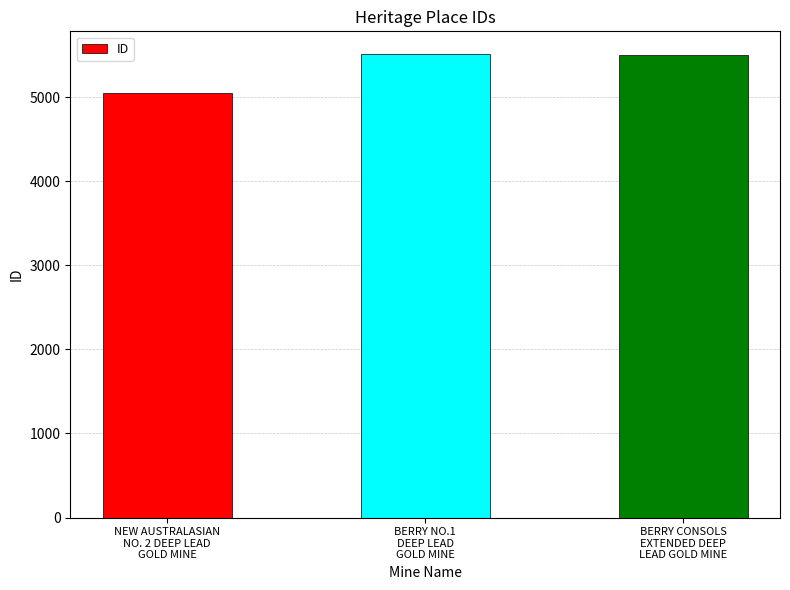

What is the value of the 2nd bar from the left?

5506